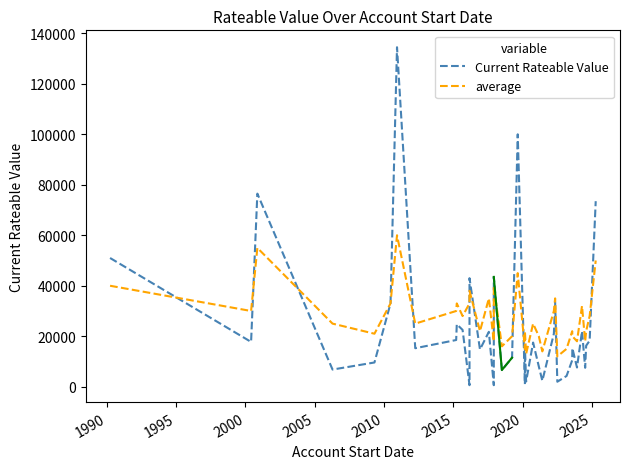

Rank the series by their maximum value, from lowest to highest.

average, Current Rateable Value